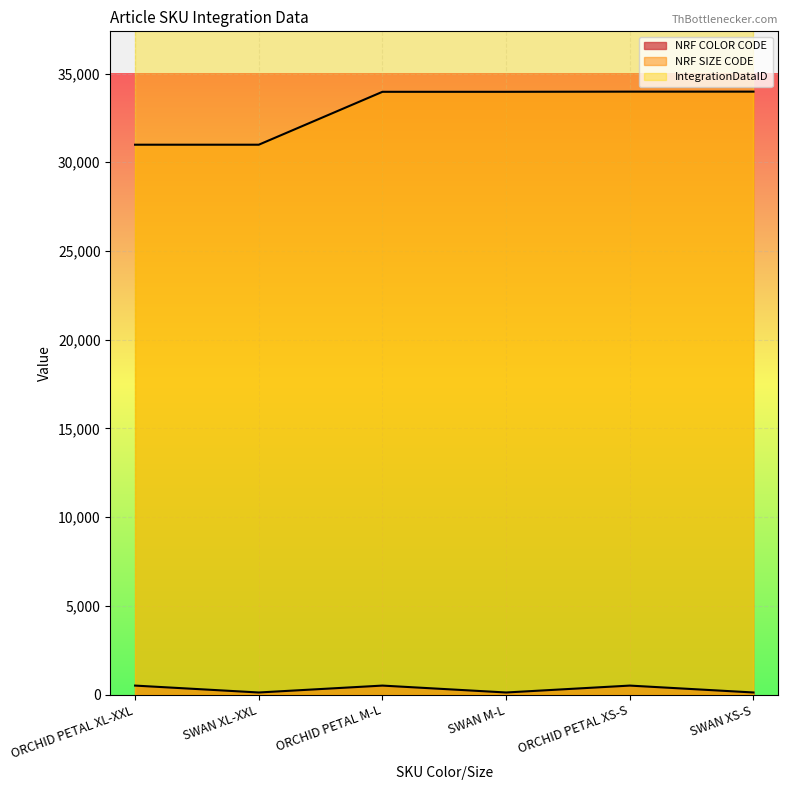

What is the spread (max minus min) of values at ORCHID PETAL XS-S?

33472